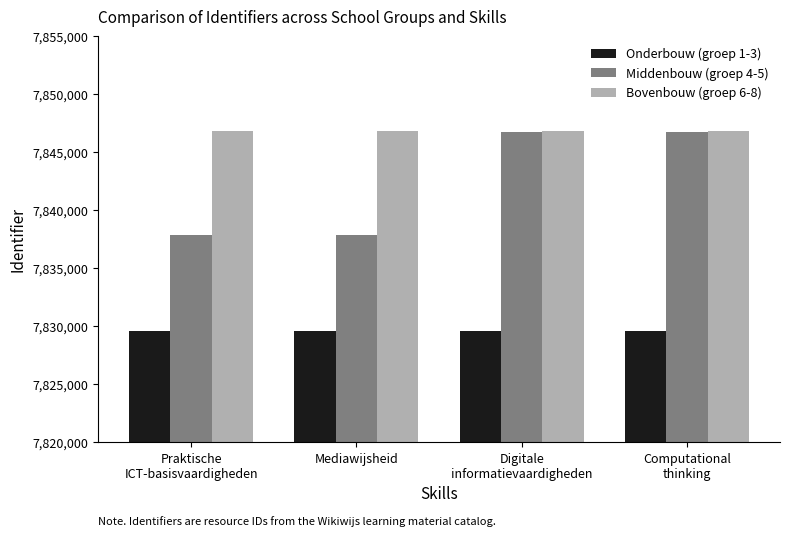

What position from the right is Praktische
ICT-basisvaardigheden?

4